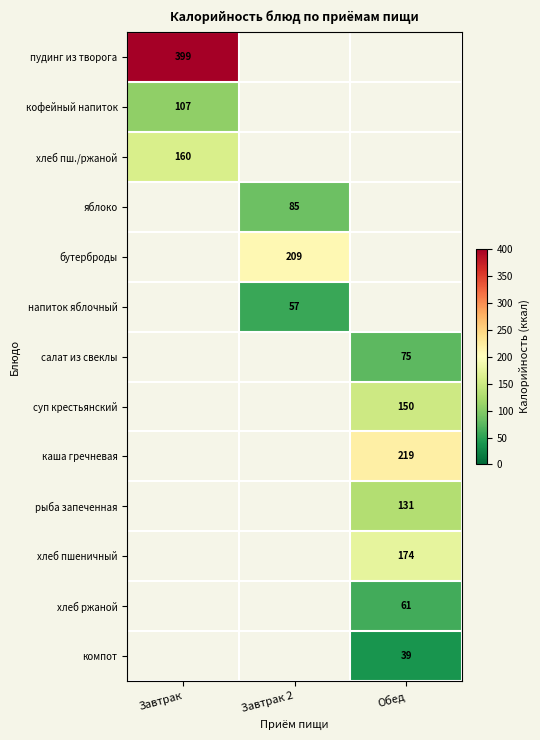

True or false: суп крестьянский has a value of 83 at Обед.

False